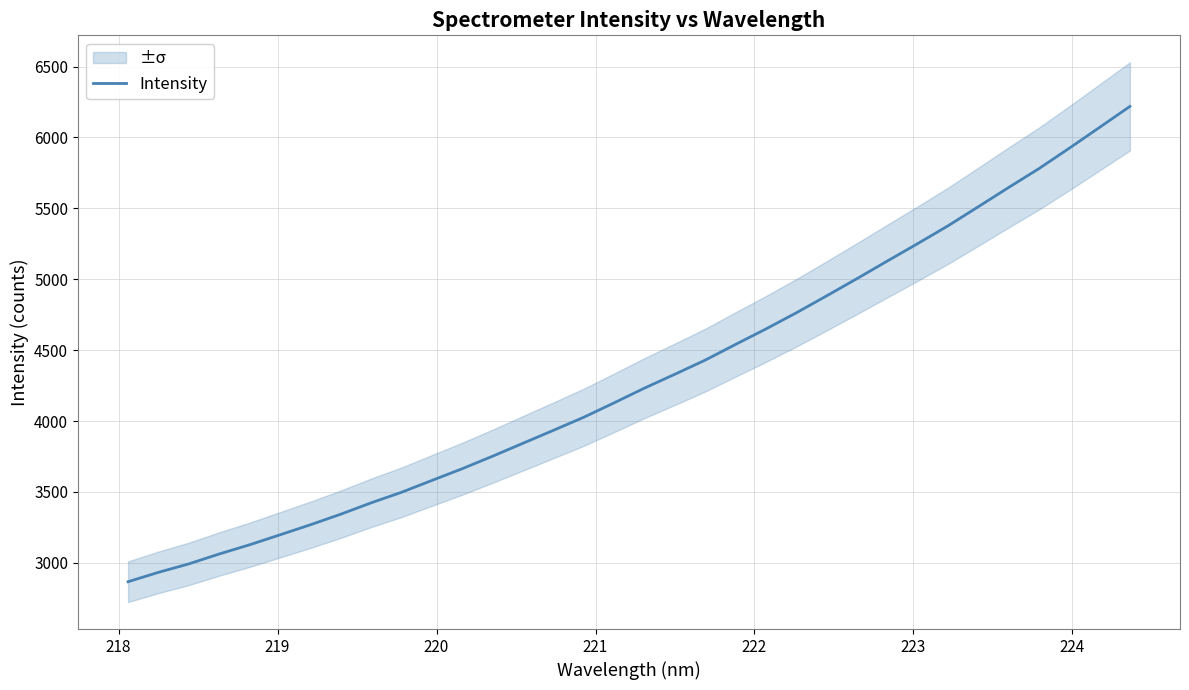

What is the minimum value for Intensity?

2867.0